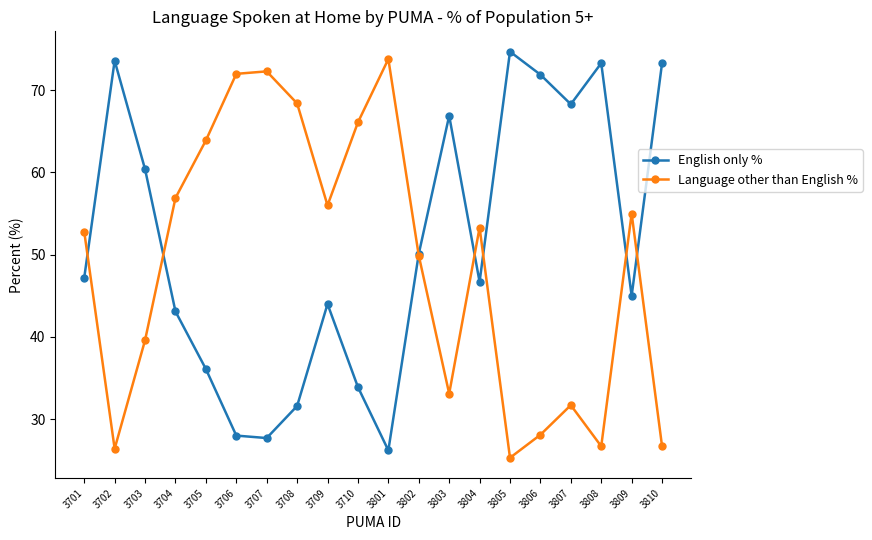

What is the maximum value for English only %?

74.7